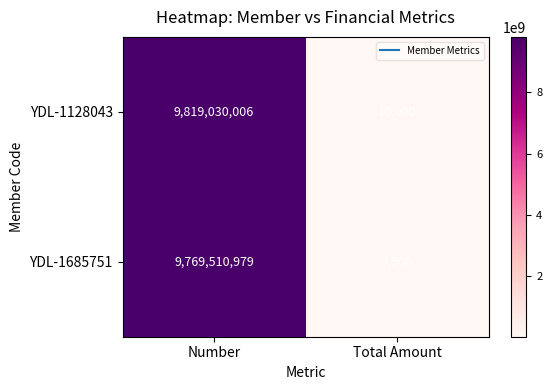

List the series in order of their peak value, lowest first.

YDL-1685751, YDL-1128043